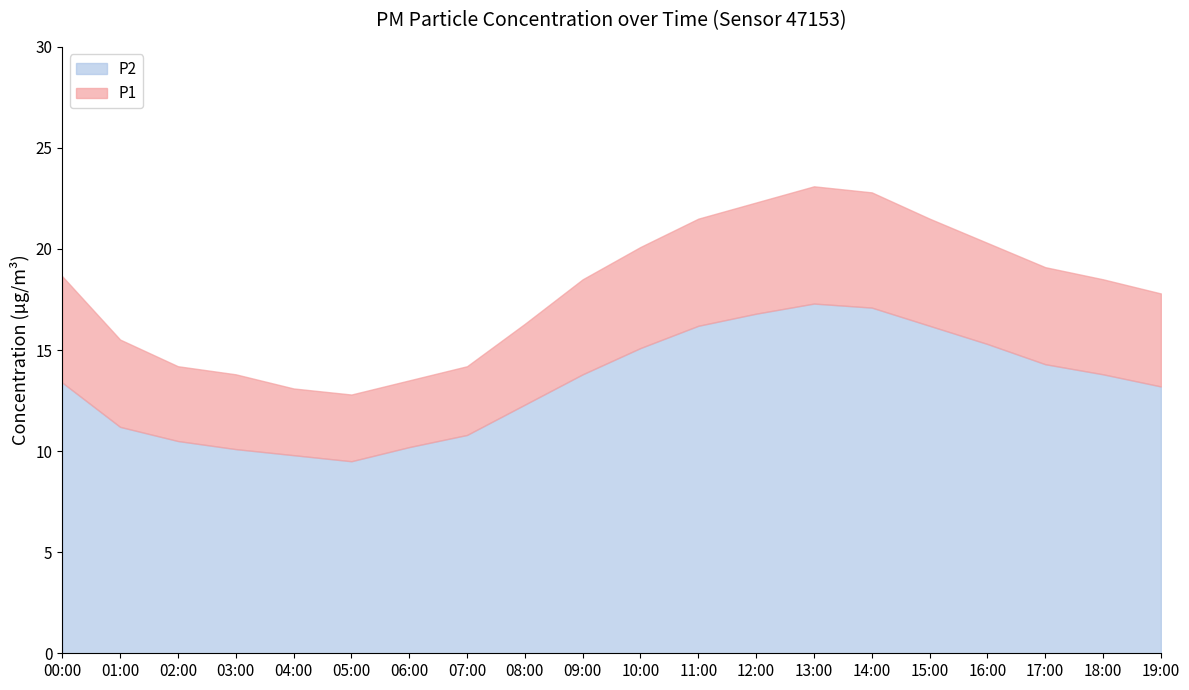

Which category has the lowest value in the P2 series?

05:00